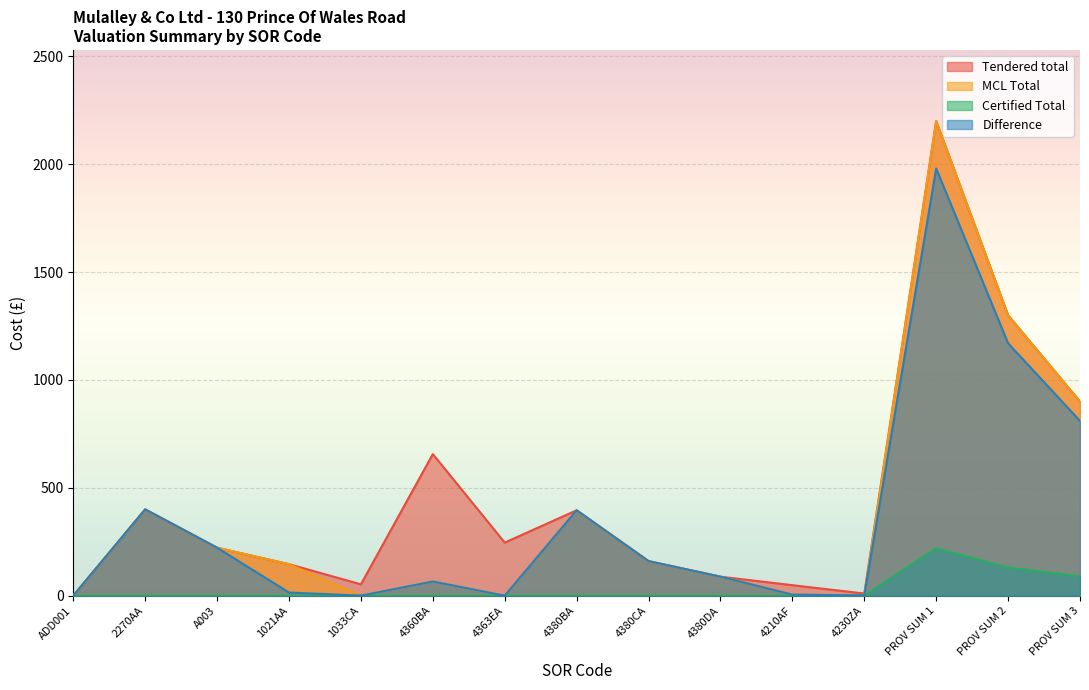

Reading left to right, list all the values displayed in this chart.

Tendered total: ADD001=0.0	2270AA=400.0	A003=222.3	1021AA=145.9	1033CA=52.5	4360BA=656.4	4363EA=246.0	4380BA=395.8	4380CA=160.1	4380DA=88.0	4210AF=48.6	4230ZA=10.0	PROV SUM 1=2200.0	PROV SUM 2=1300.0	PROV SUM 3=900.0
MCL Total: ADD001=0.0	2270AA=400.0	A003=222.3	1021AA=145.9	1033CA=0.0	4360BA=65.6	4363EA=0.0	4380BA=395.8	4380CA=160.1	4380DA=88.0	4210AF=4.9	4230ZA=1.0	PROV SUM 1=2200.0	PROV SUM 2=1300.0	PROV SUM 3=900.0
Certified Total: ADD001=0.0	2270AA=0.0	A003=0.0	1021AA=0.0	1033CA=0.0	4360BA=0.0	4363EA=0.0	4380BA=0.0	4380CA=0.0	4380DA=0.0	4210AF=0.0	4230ZA=0.0	PROV SUM 1=220.0	PROV SUM 2=130.0	PROV SUM 3=90.0
Difference: ADD001=0.0	2270AA=400.0	A003=222.3	1021AA=14.6	1033CA=0.0	4360BA=65.6	4363EA=0.0	4380BA=395.8	4380CA=160.1	4380DA=88.0	4210AF=4.9	4230ZA=1.0	PROV SUM 1=1980.0	PROV SUM 2=1170.0	PROV SUM 3=810.0